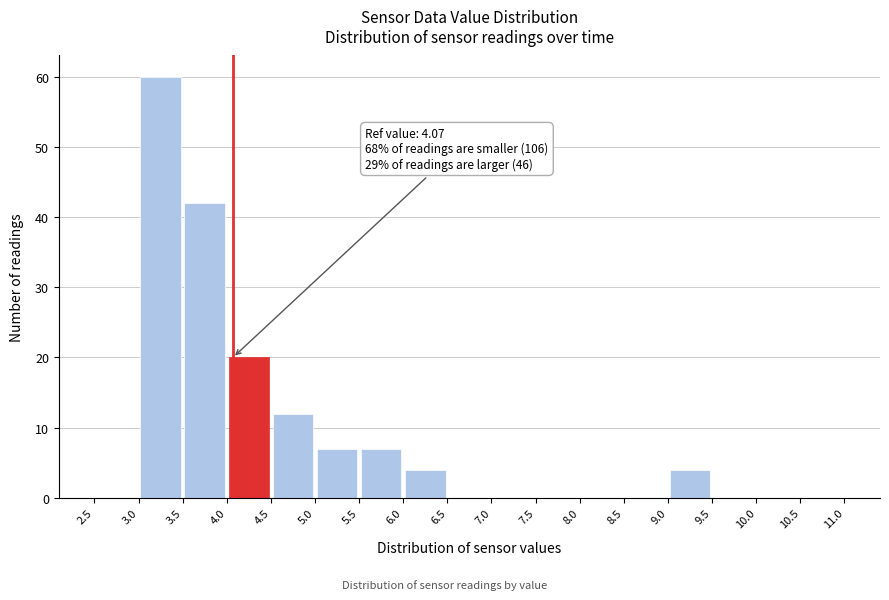

Which range on the x-axis has the tallest bar?

3.0 to 3.5